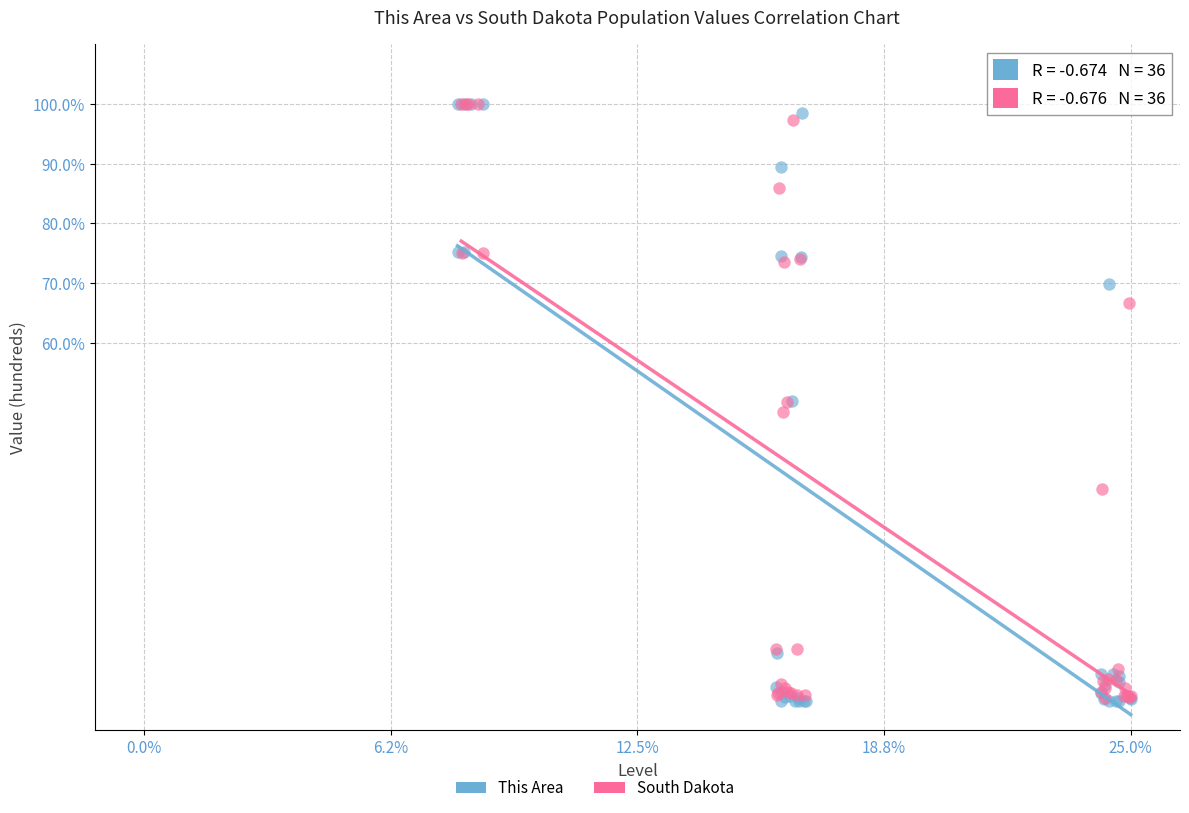

Which series has the largest Y range (max minus min)?

This Area